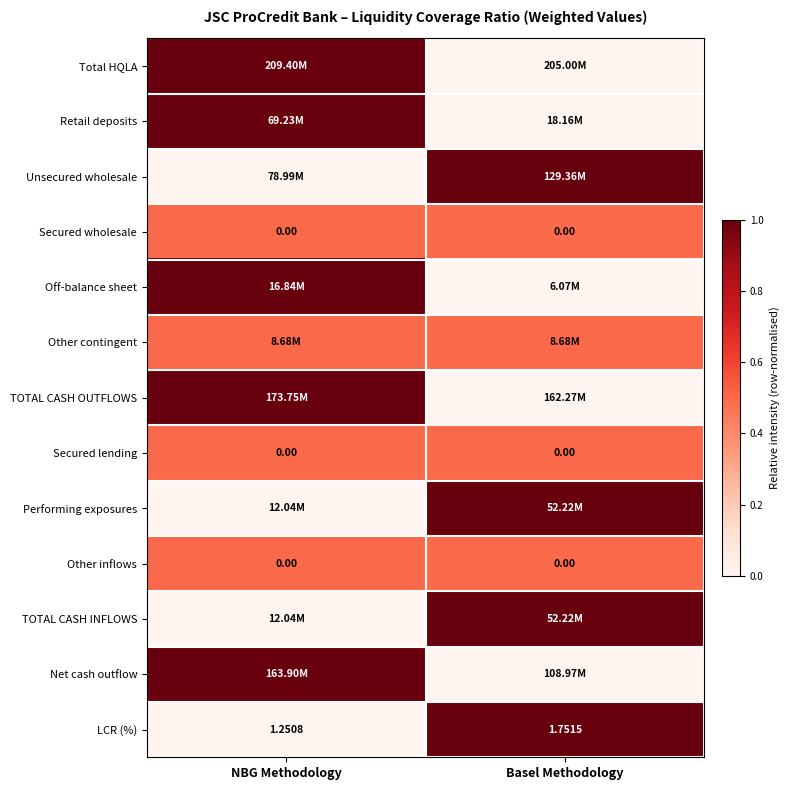

The Other contingent series shows 0.3 at NBG Methodology. True or false?

False